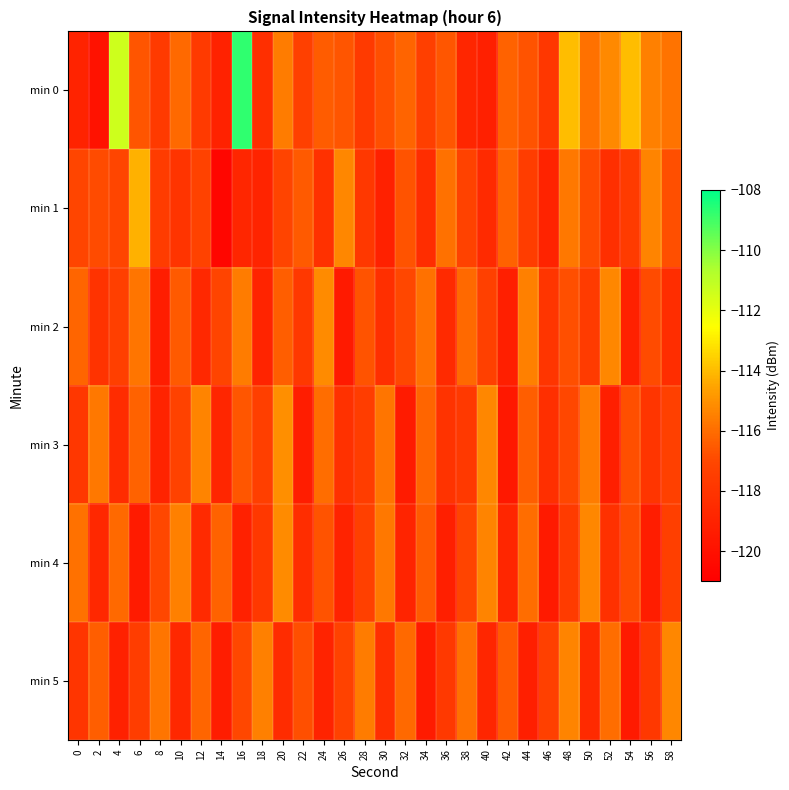

At 40, list the series in order from smallest to largest.

min 0, min 5, min 1, min 2, min 4, min 3